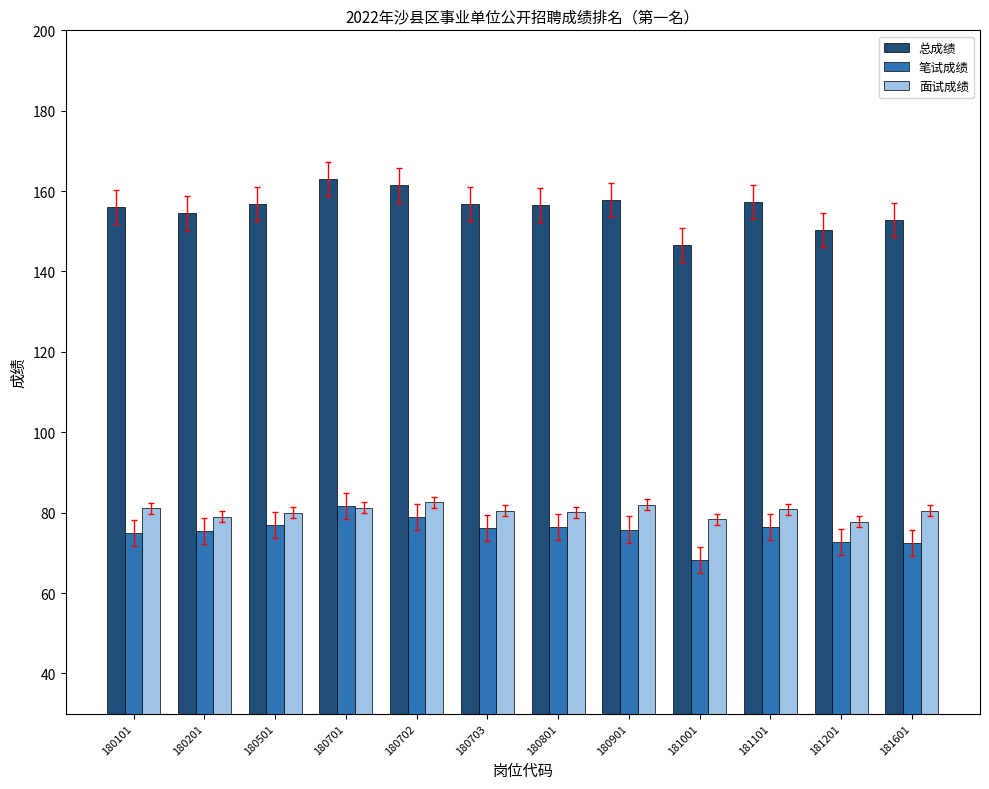

Are the bars grouped side by side (vs. stacked)?

Yes